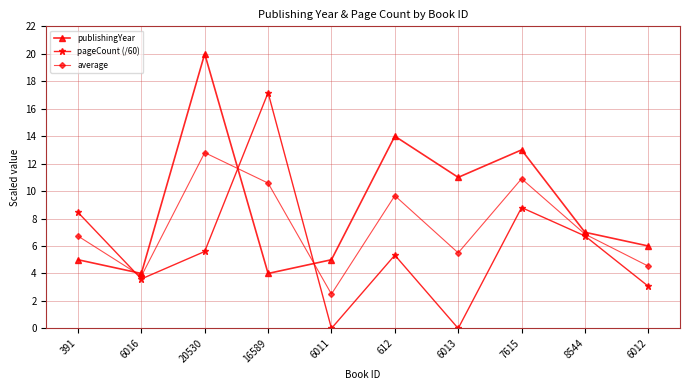

What is the highest value of the publishingYear series?

20.0